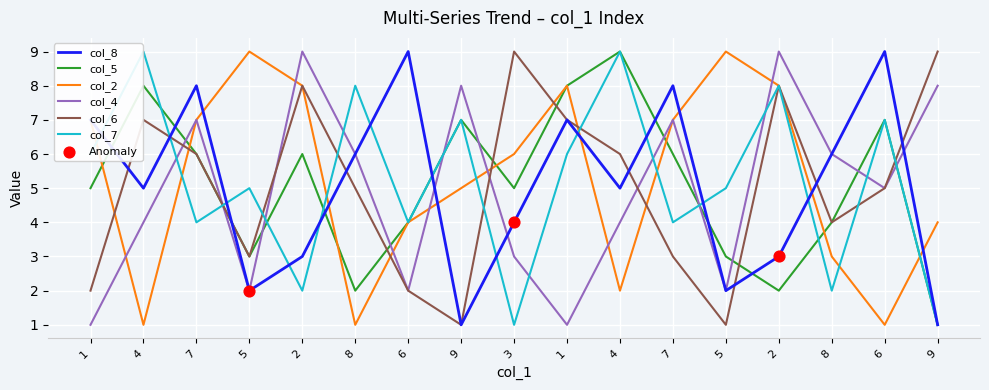

Does the chart have visible grid lines?

Yes